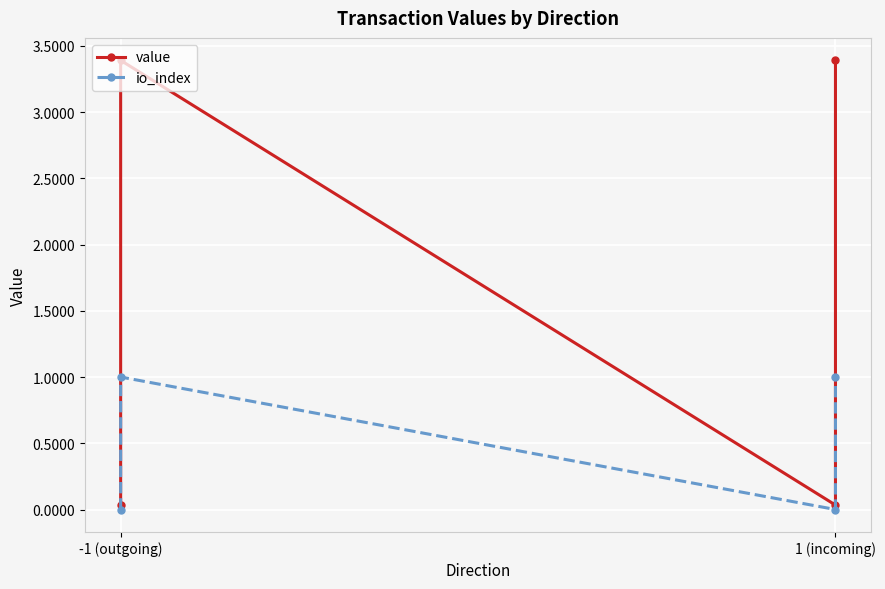

True or false: value and io_index intersect in this chart.

False